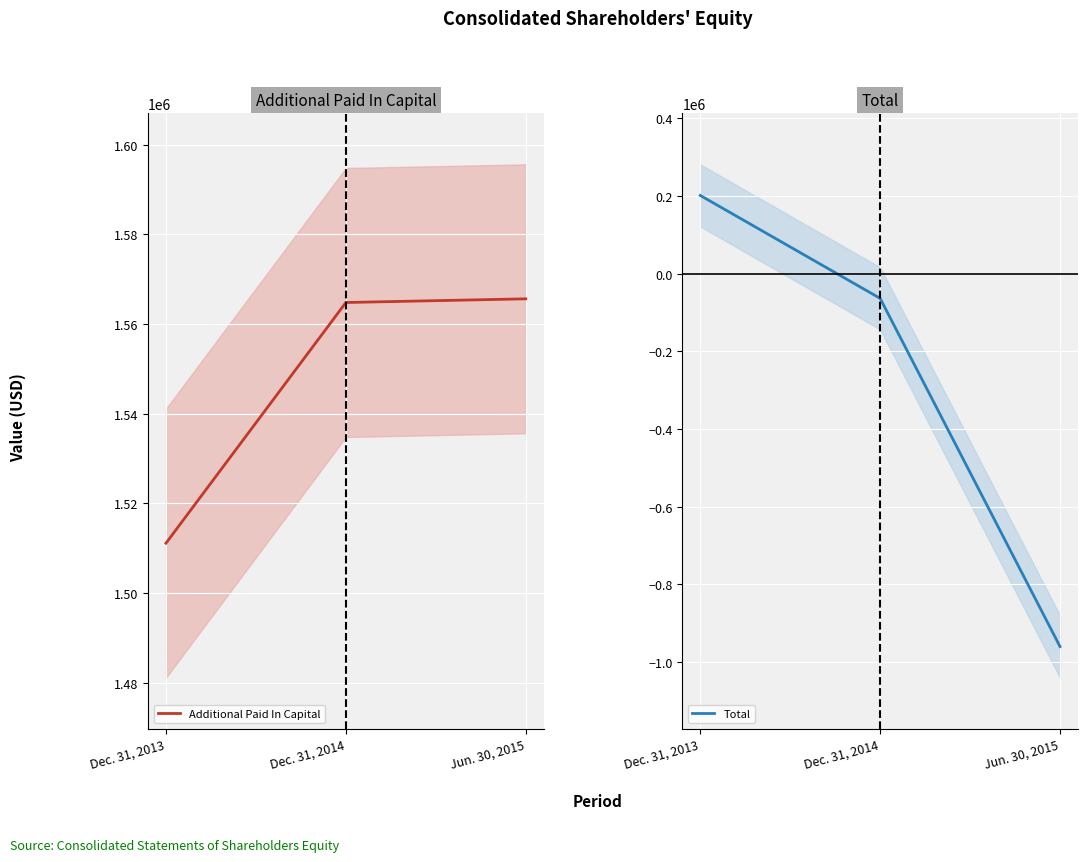

How many lines are shown in the chart?

2